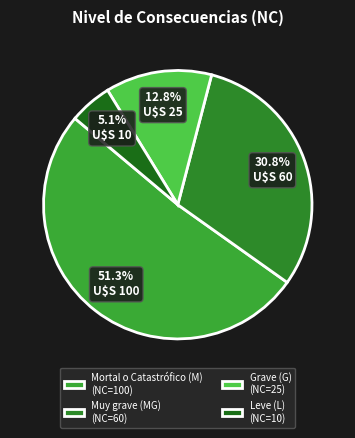

To the nearest percent, what portion does Grave (G) represent?

13%